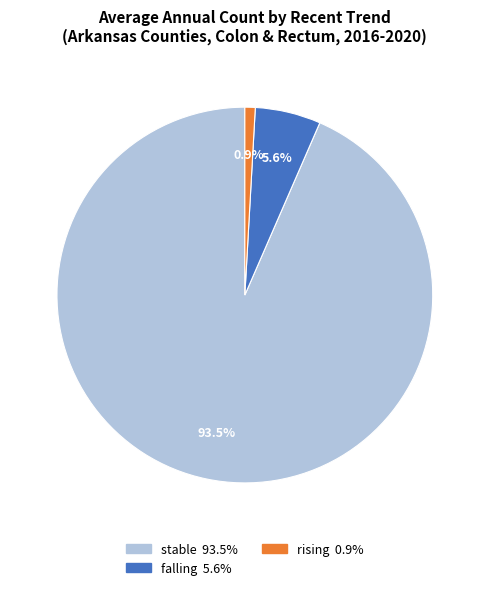

Is there any slice that represents more than half of the pie?

Yes